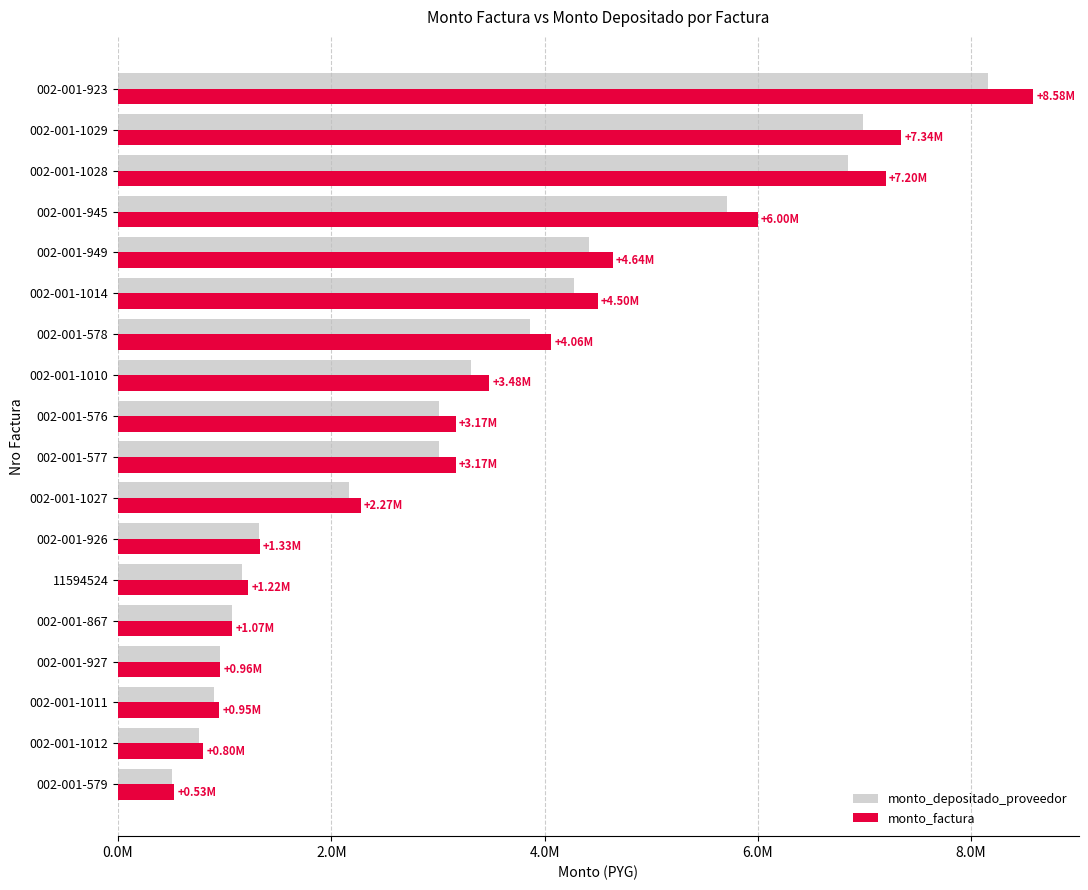

What are all the series names shown in the legend?

monto_depositado_proveedor, monto_factura